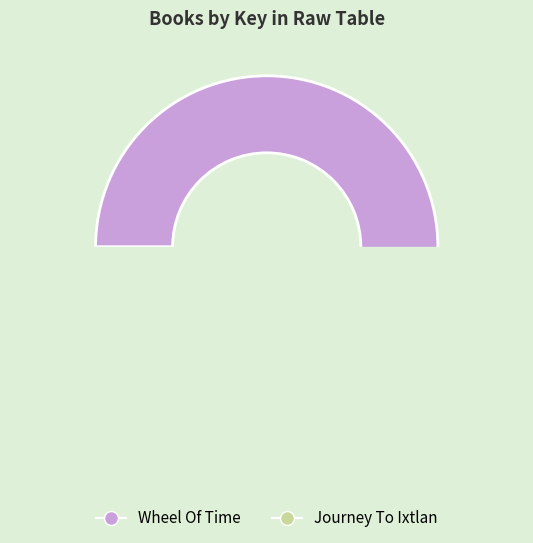

Does any single category account for the majority?

Yes